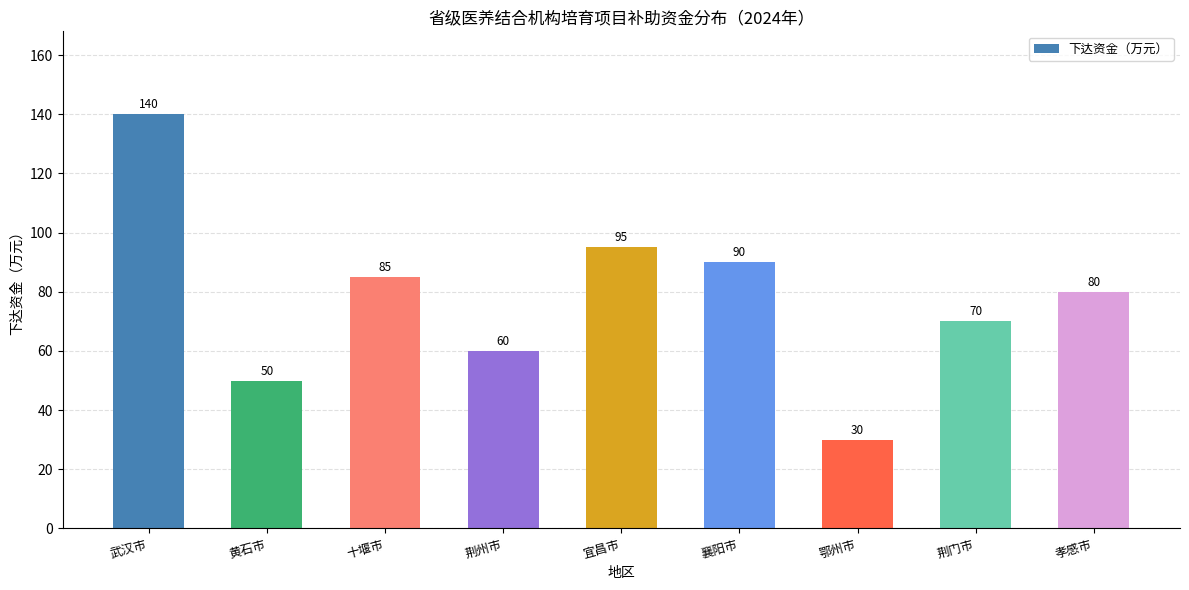

At which category does the chart reach its minimum across all series?

鄂州市